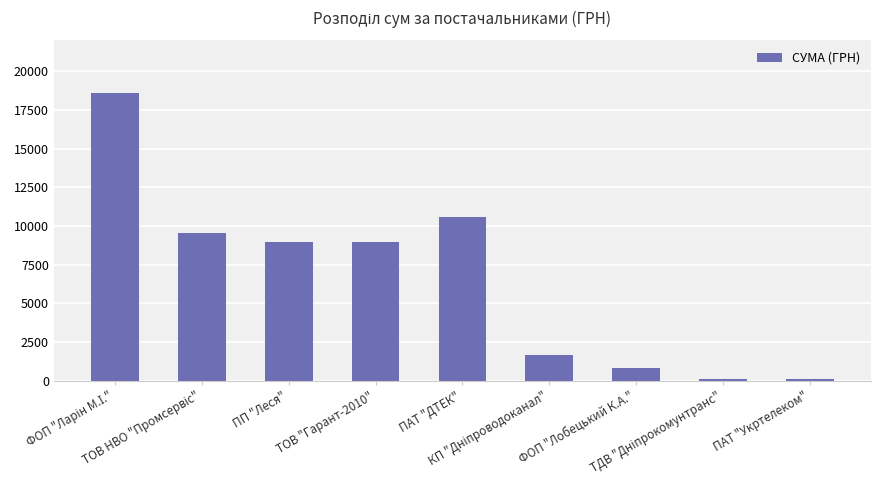

Is it true that the value at ФОП "Лобецький К.А." is 799.3?

True